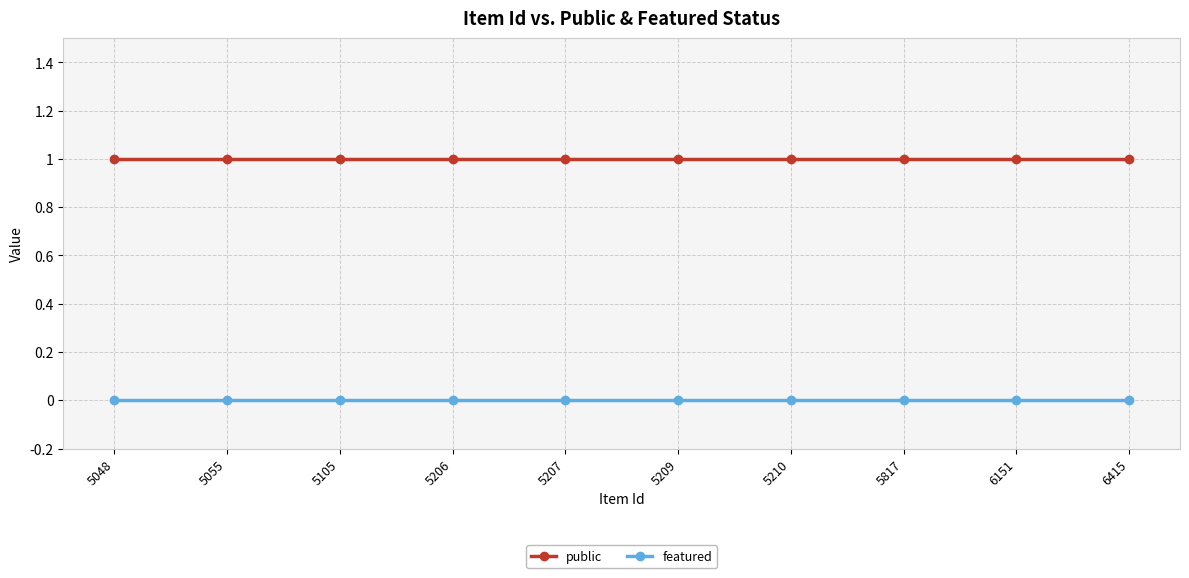

List the series in order of their overall mean, lowest first.

featured, public